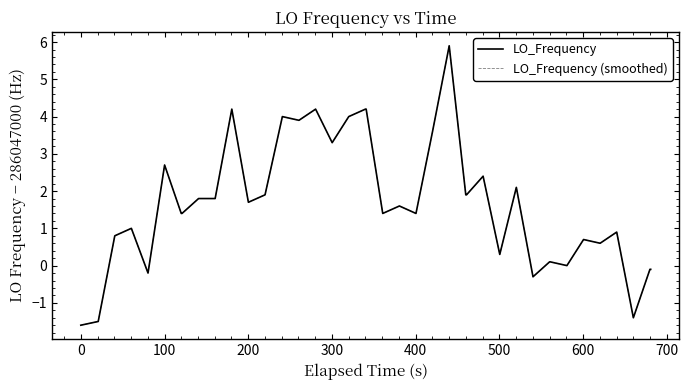

Does the chart have visible grid lines?

No